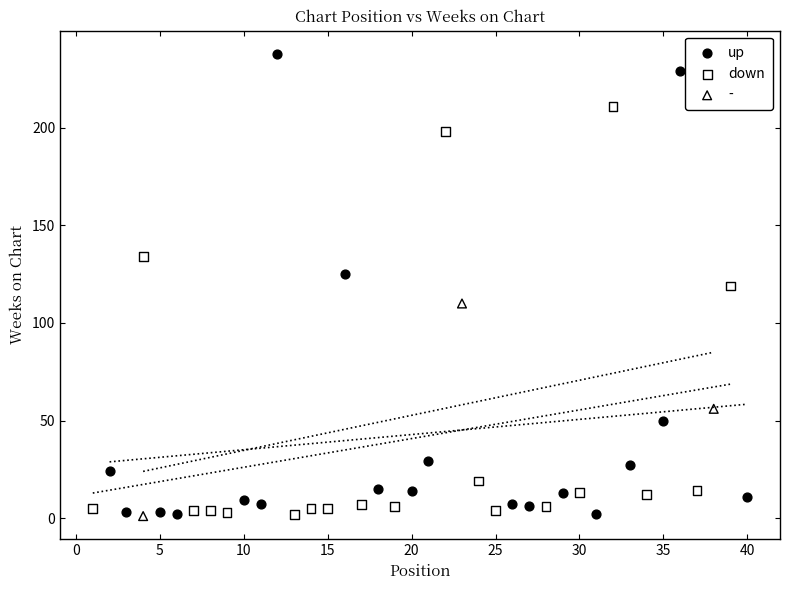

Which series has the widest spread of Y values?

up